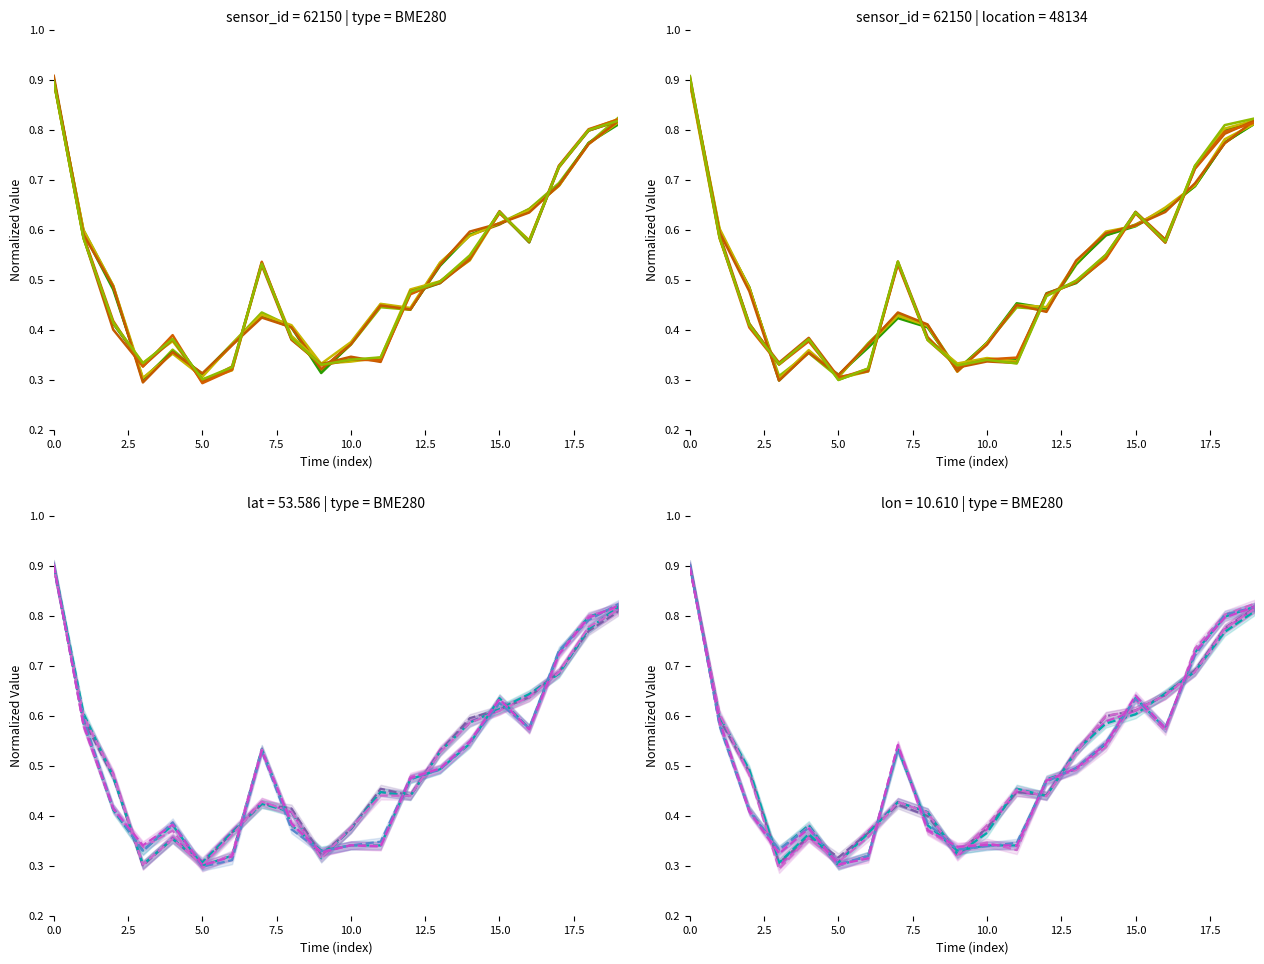

What is the sum of all pressure values?

10.4